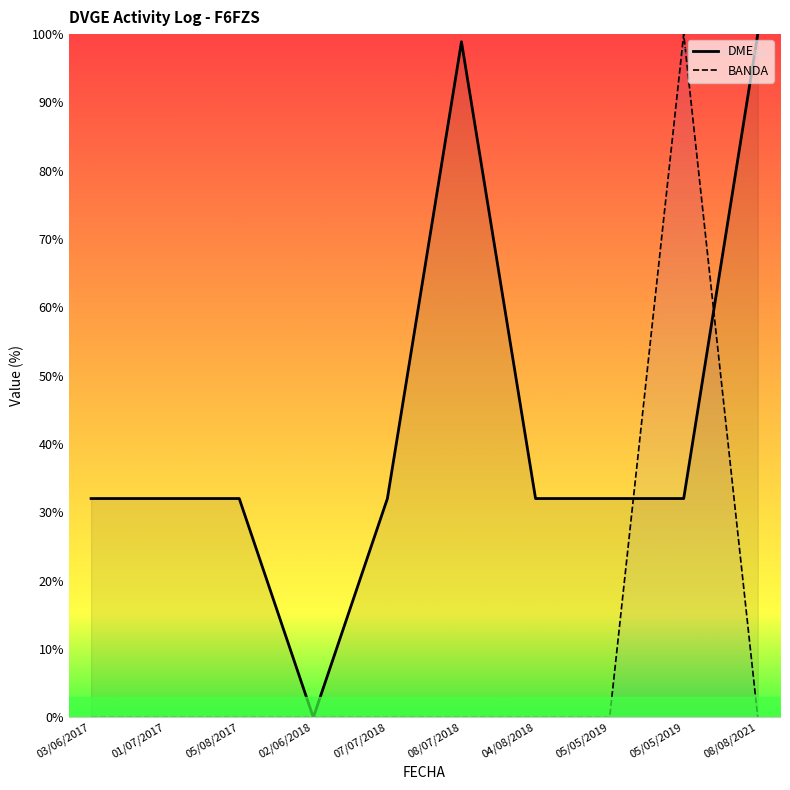

Reading right to left, transcribe all the data shown in this chart.

DME: 100.0	32.0	32.0	32.0	98.9	32.0	0.0	32.0	32.0	32.0
BANDA: 0.0	100.0	0.0	0.0	0.0	0.0	0.0	0.0	0.0	0.0